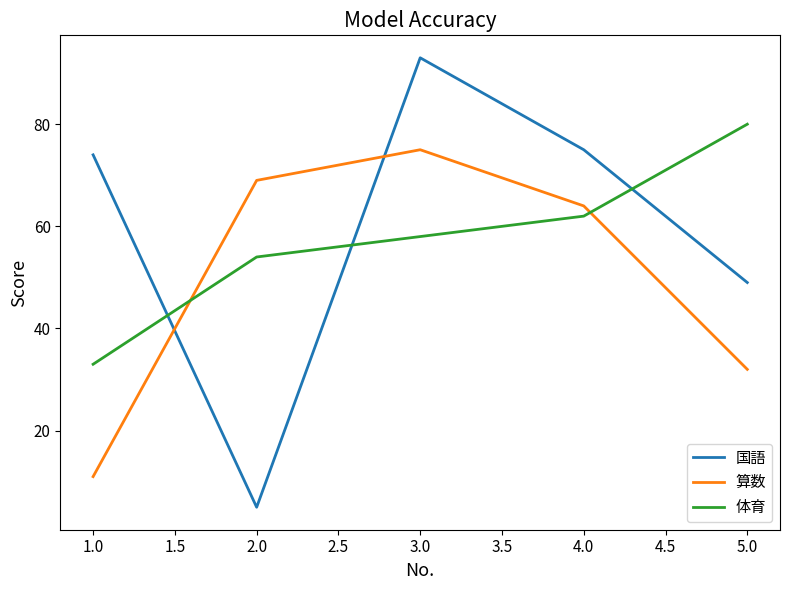

What value does the 算数 series have at 2.0?

69